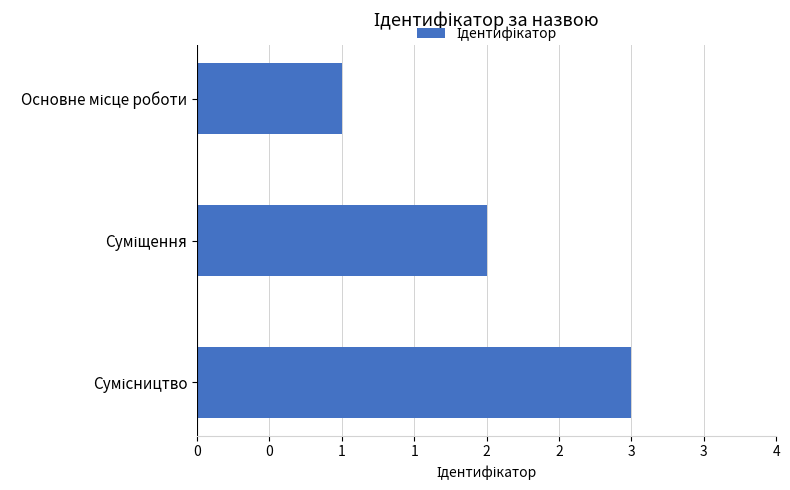

Are the bars horizontal?

Yes